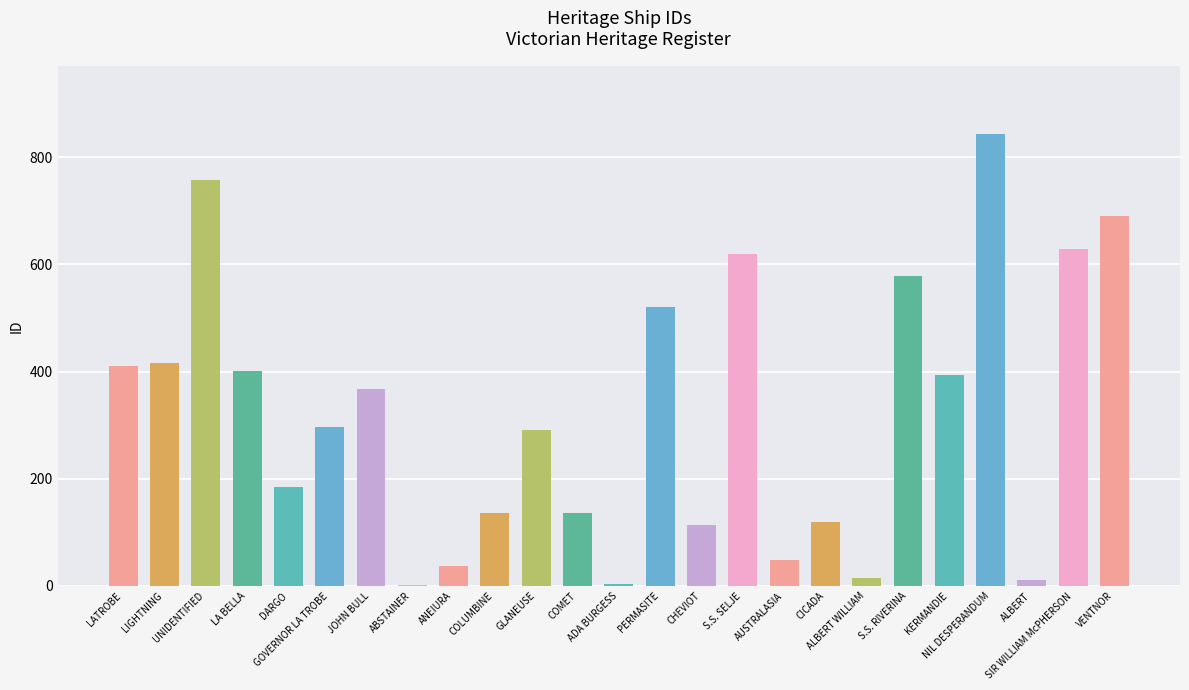

Are the bars grouped side by side (vs. stacked)?

No